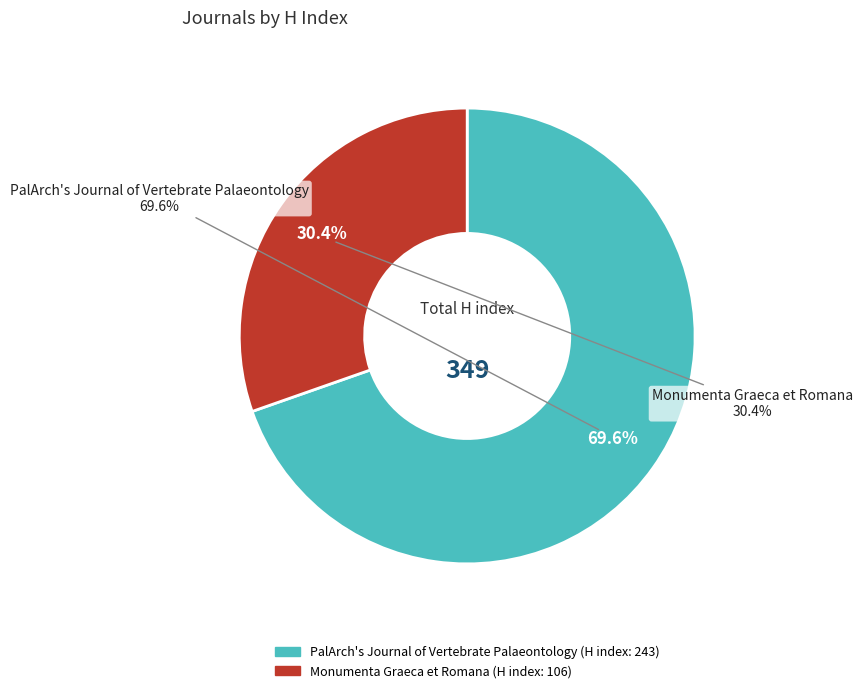

To the nearest percent, what is the difference between the largest and smallest slice percentages?

39%